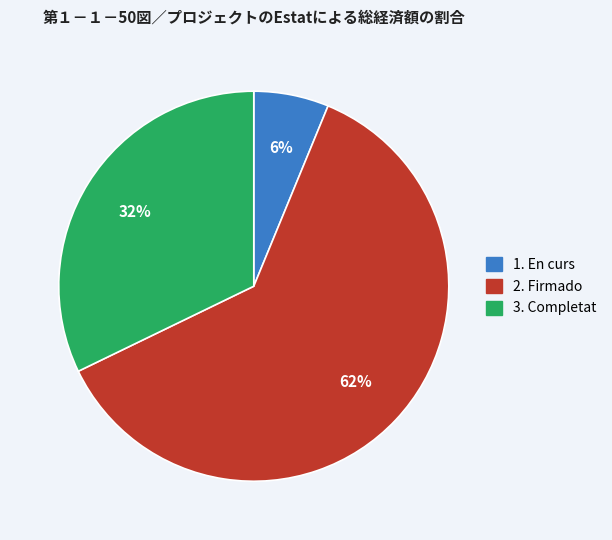

To the nearest percent, what is the average slice percentage?

33%